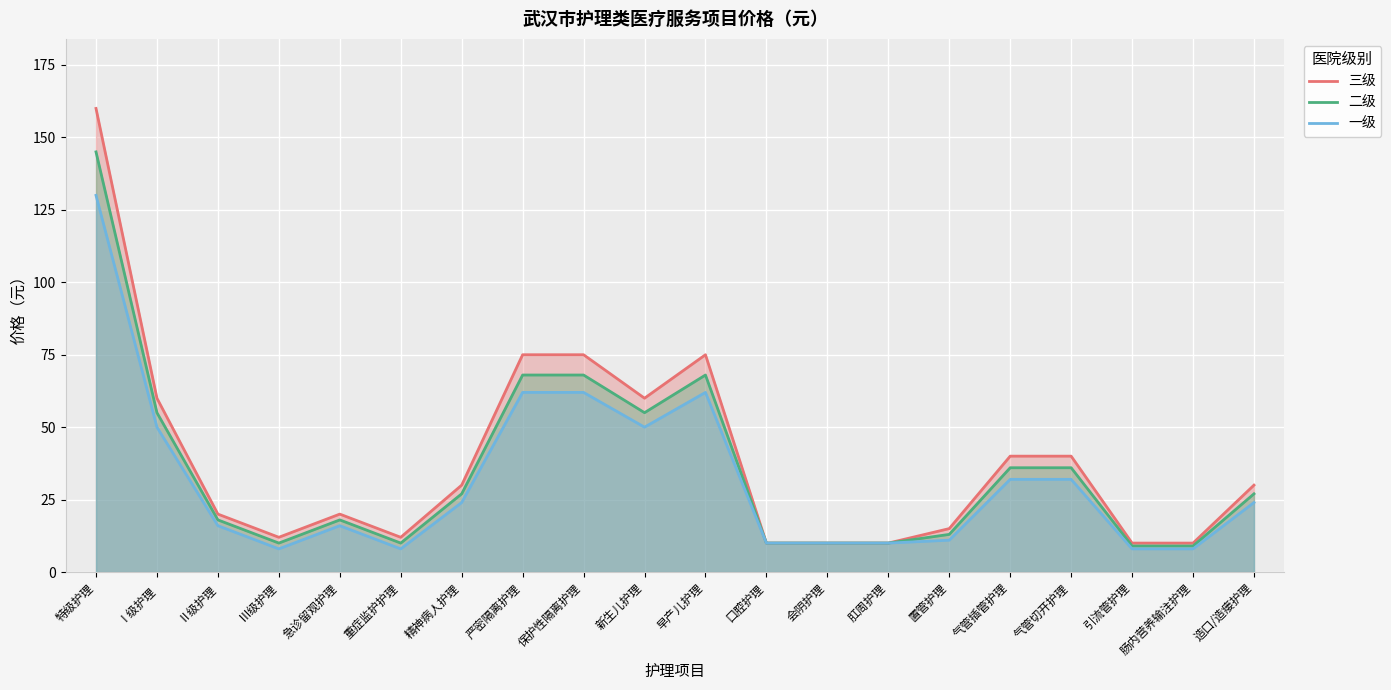

Read the 二级 value at 置管护理.

13